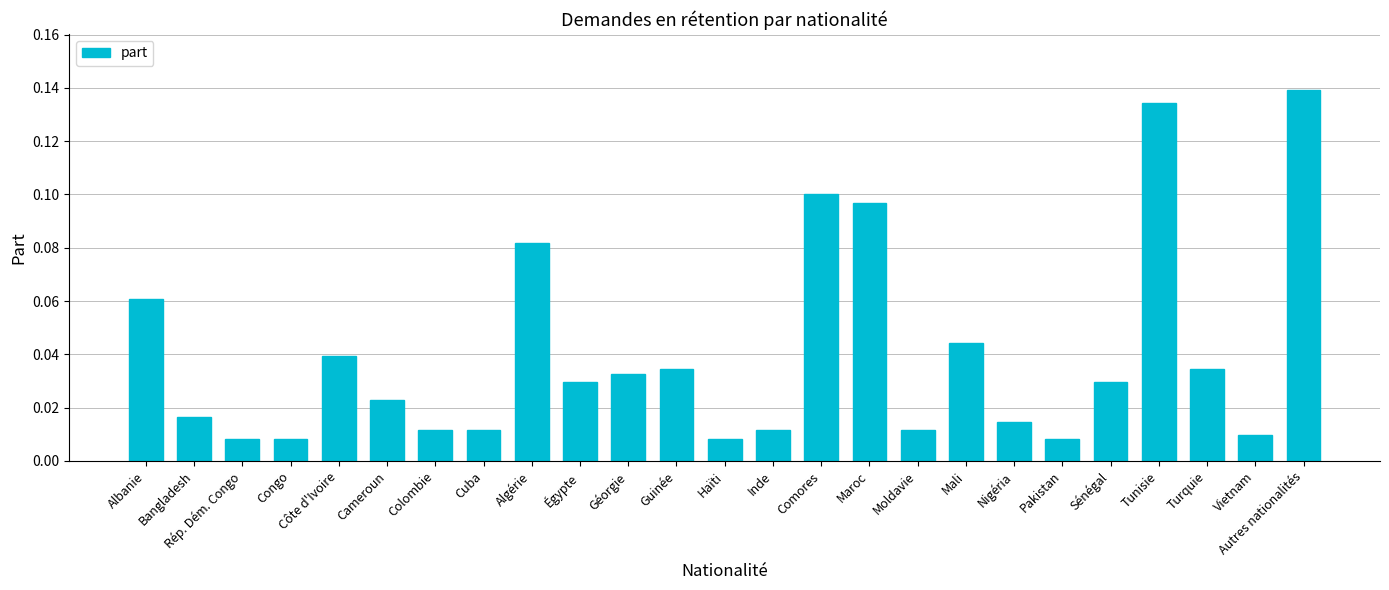

Between Congo and Vietnam, which is larger?

Vietnam